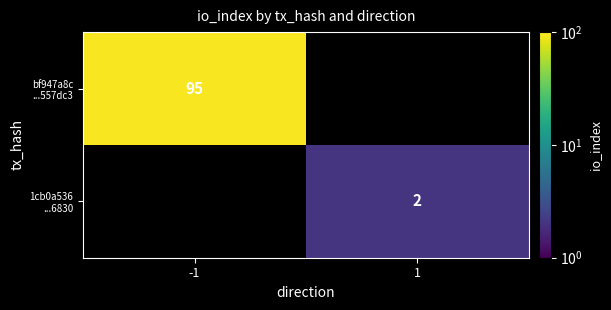

What is the greatest value displayed?

95.0